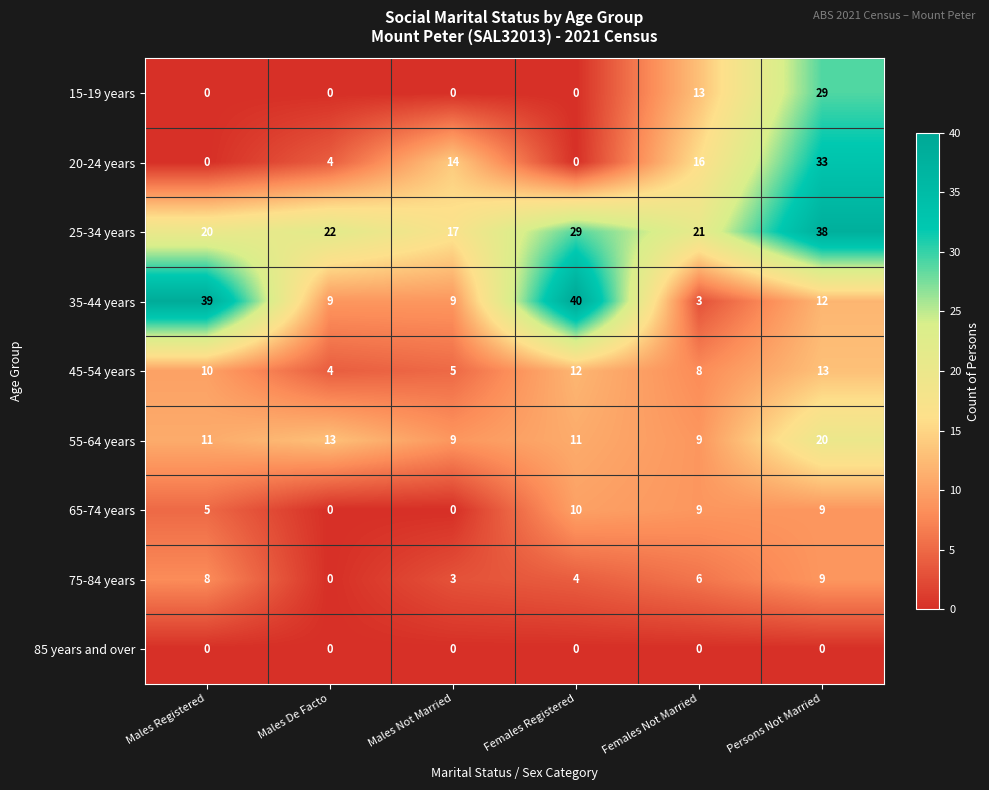

What is the total value across all series at Persons Not Married?

163